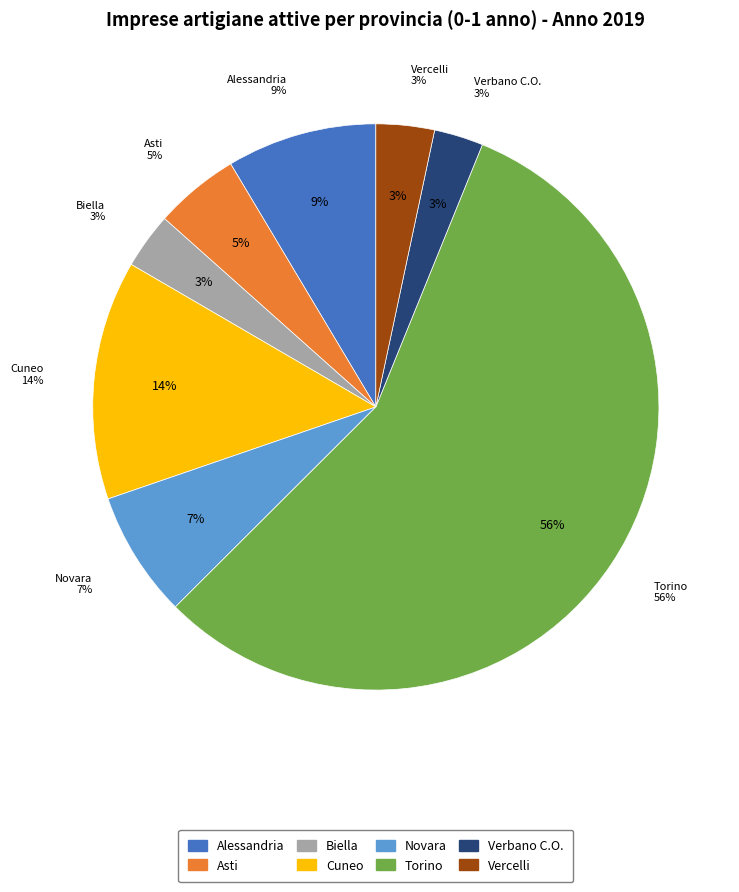

Count the number of slices in the pie.

8